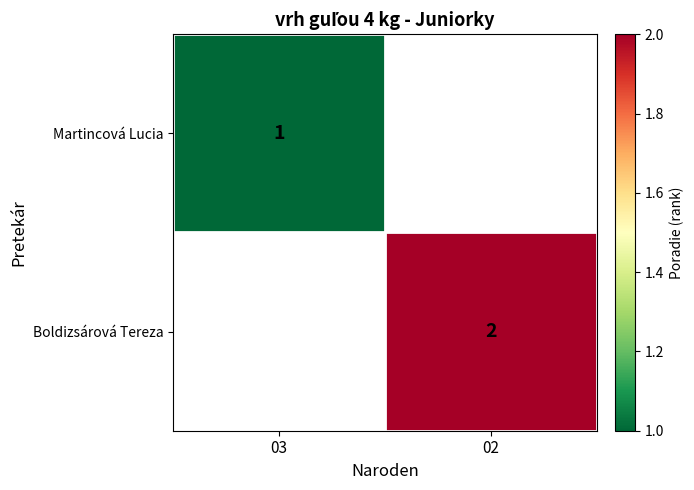

At which category does the chart reach its peak across all series?

02